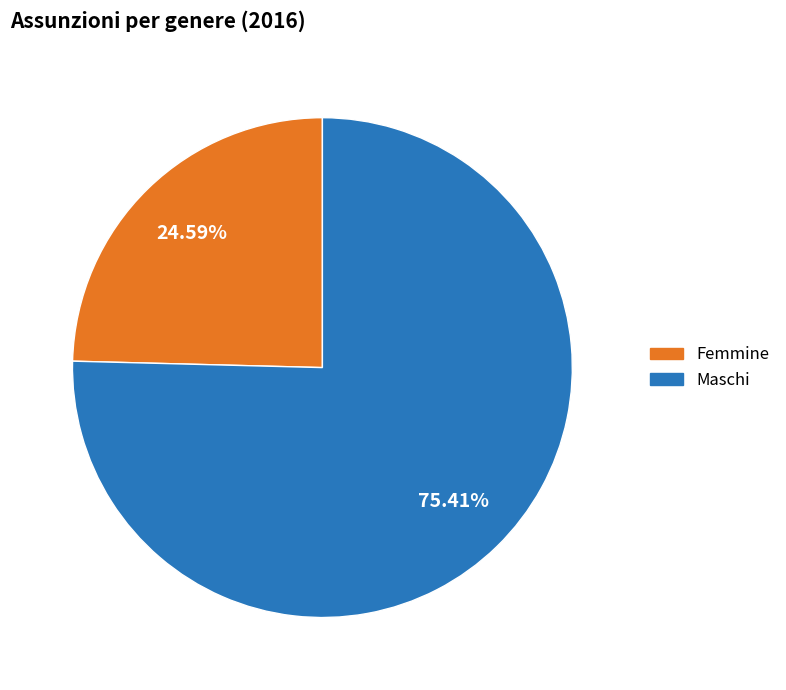

How many segments does this pie chart have?

2